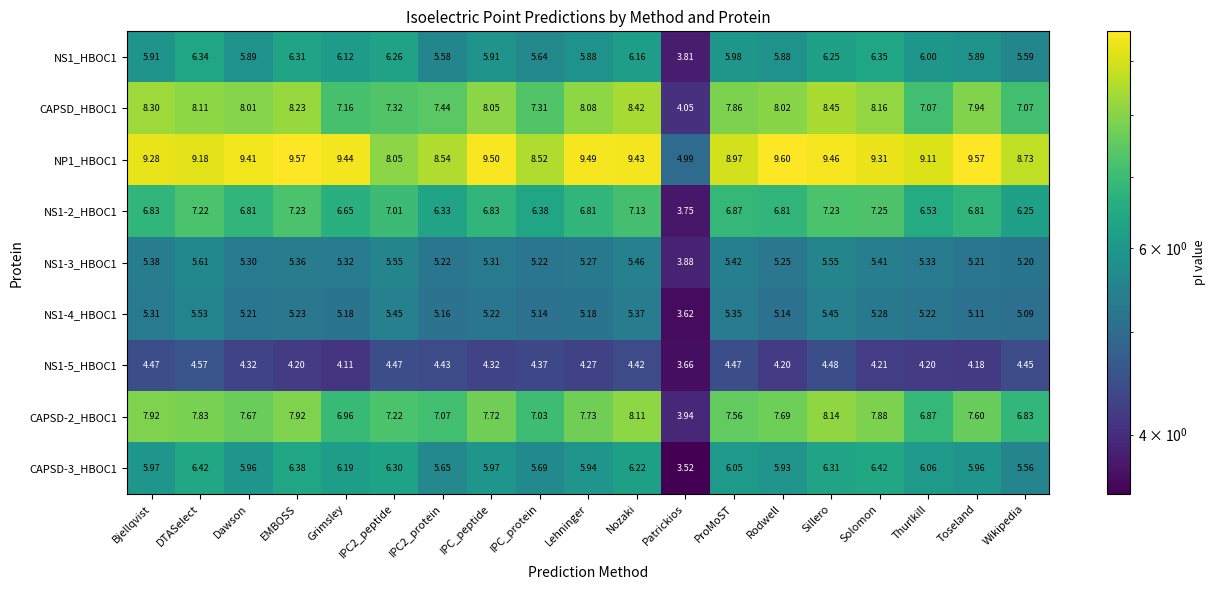

How many series are shown in this chart?

9